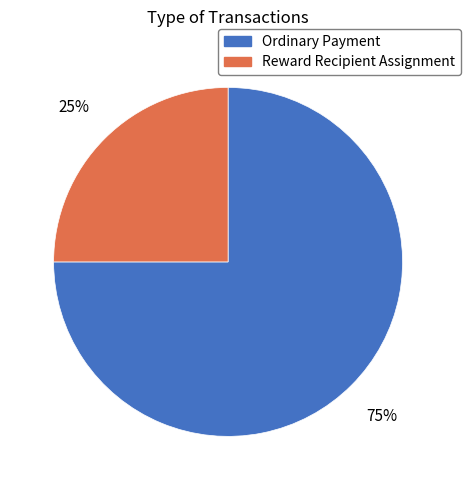

How many slices are in this pie chart?

2